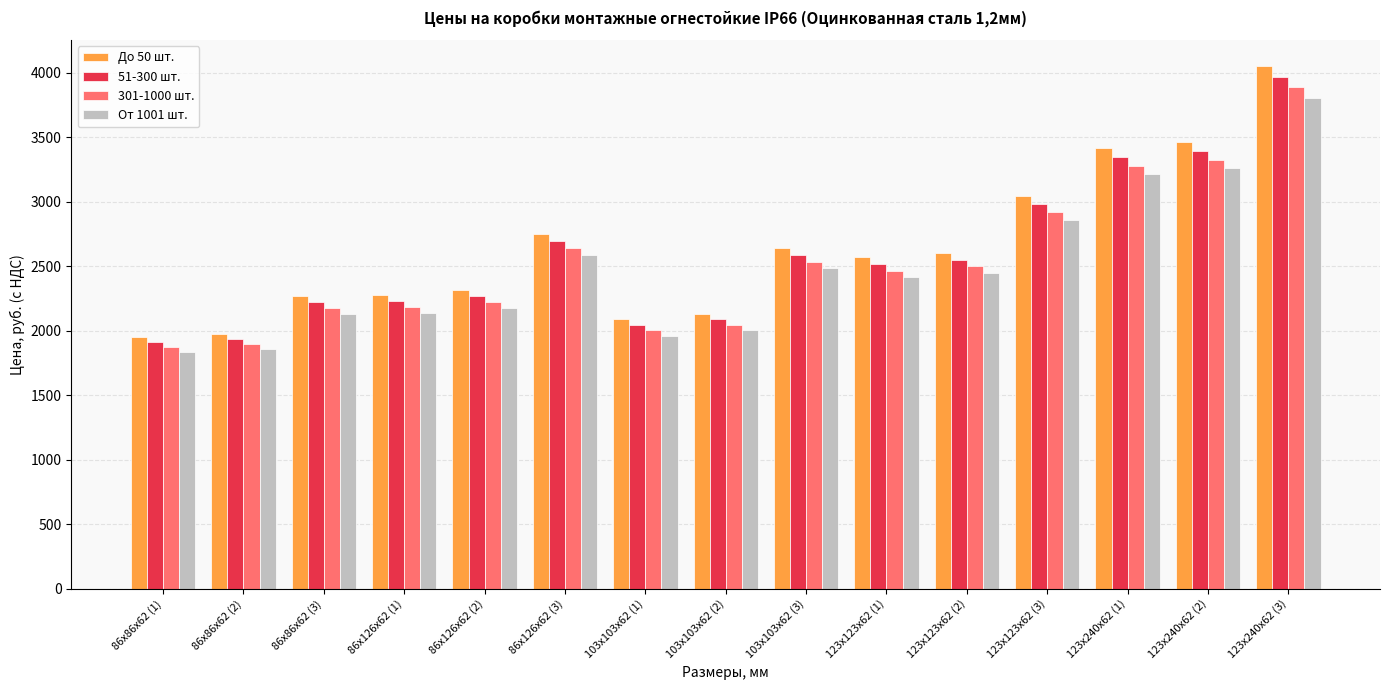

What is the difference between the maximum and minimum values in the 301-1000 шт. series?

2015.0